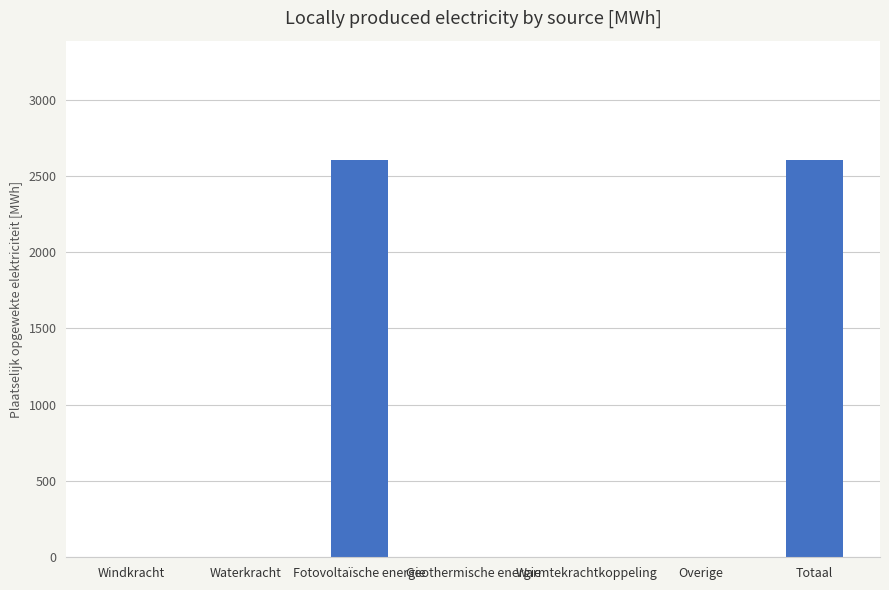

What is the change in value from Overige to Totaal?

+2604.7